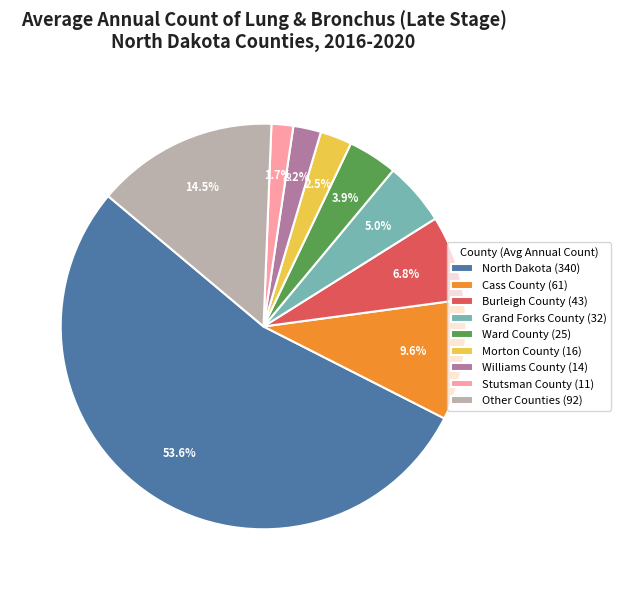

How many segments does this pie chart have?

9